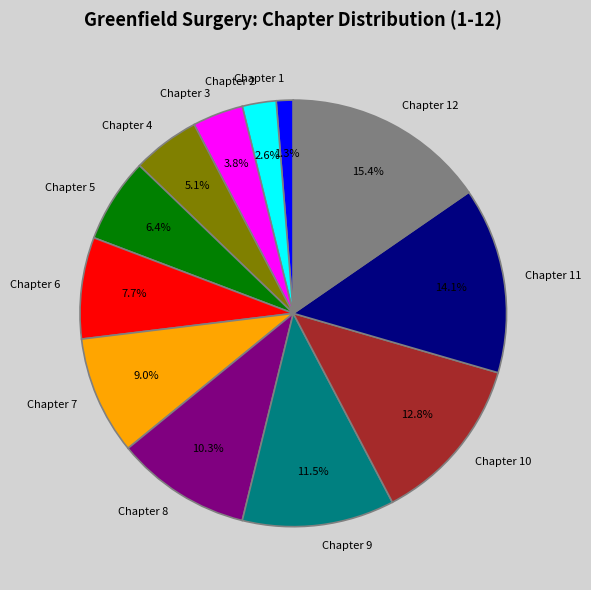

Does Chapter 4 represent more than half of the total?

No